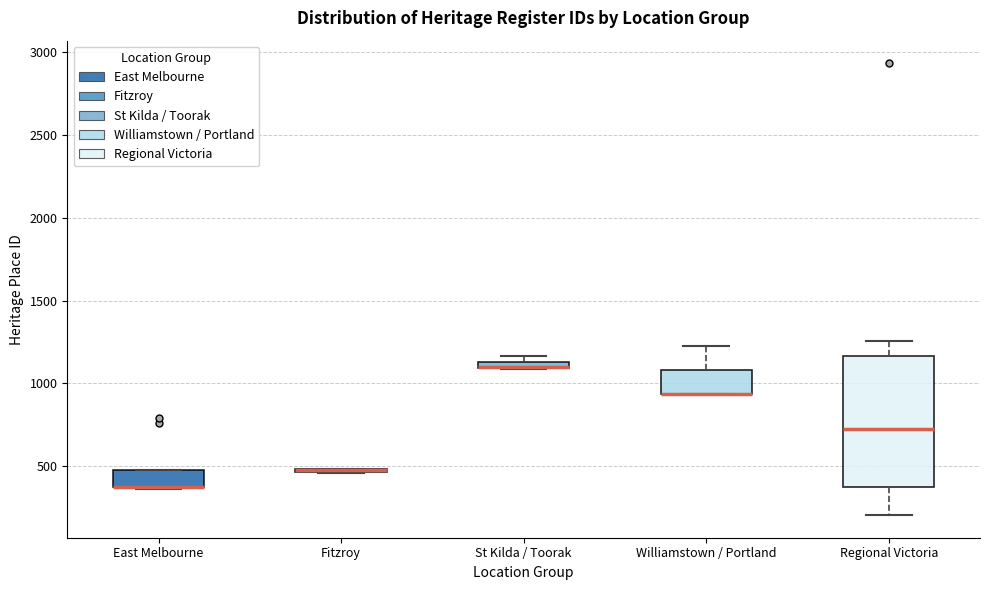

Comparing the boxes themselves (not the whiskers), which one is the tallest?

Regional Victoria